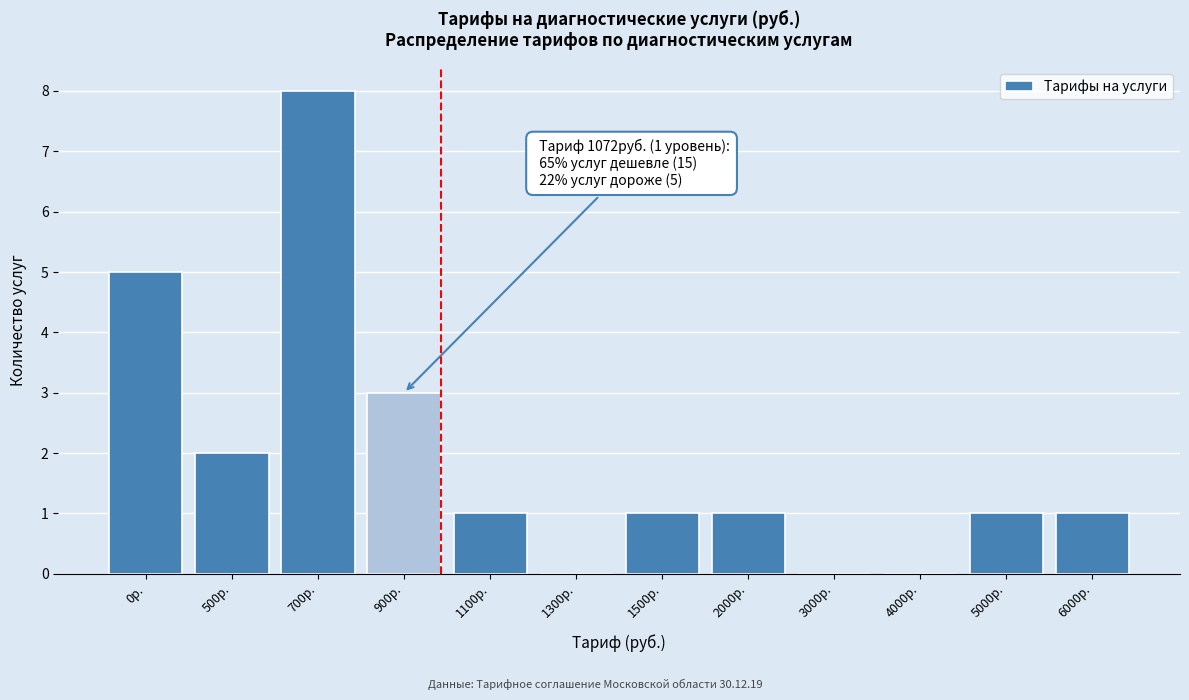

Reading right to left, what are all the values shown in this chart?

6000р.=1	5000р.=1	4000р.=0	3000р.=0	2000р.=1	1500р.=1	1300р.=0	1100р.=1	900р.=3	700р.=8	500р.=2	0р.=5